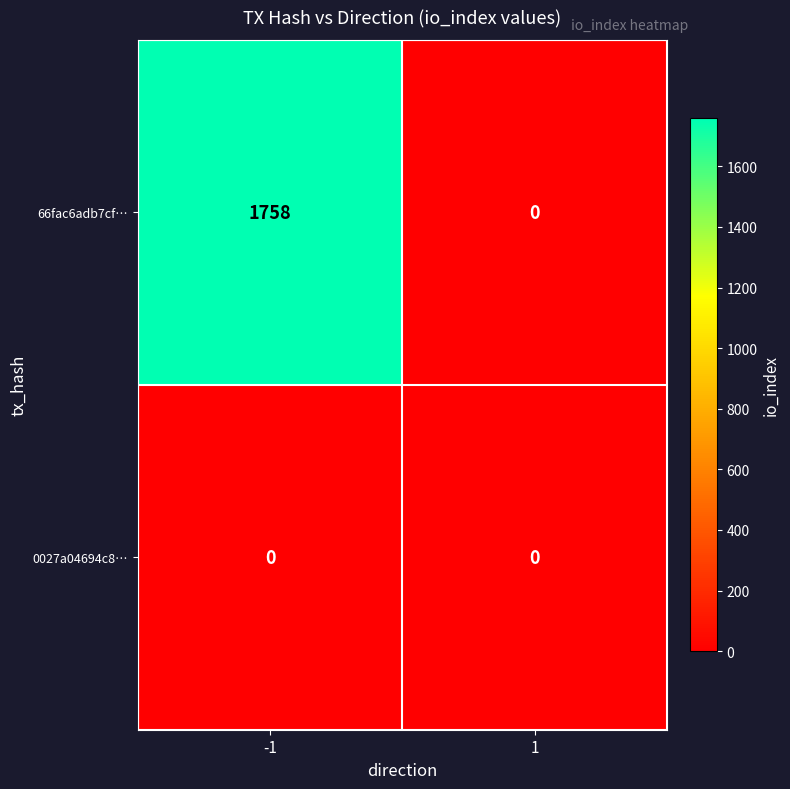

True or false: 66fac6adb7cf… has a value of 0 at 1.

True